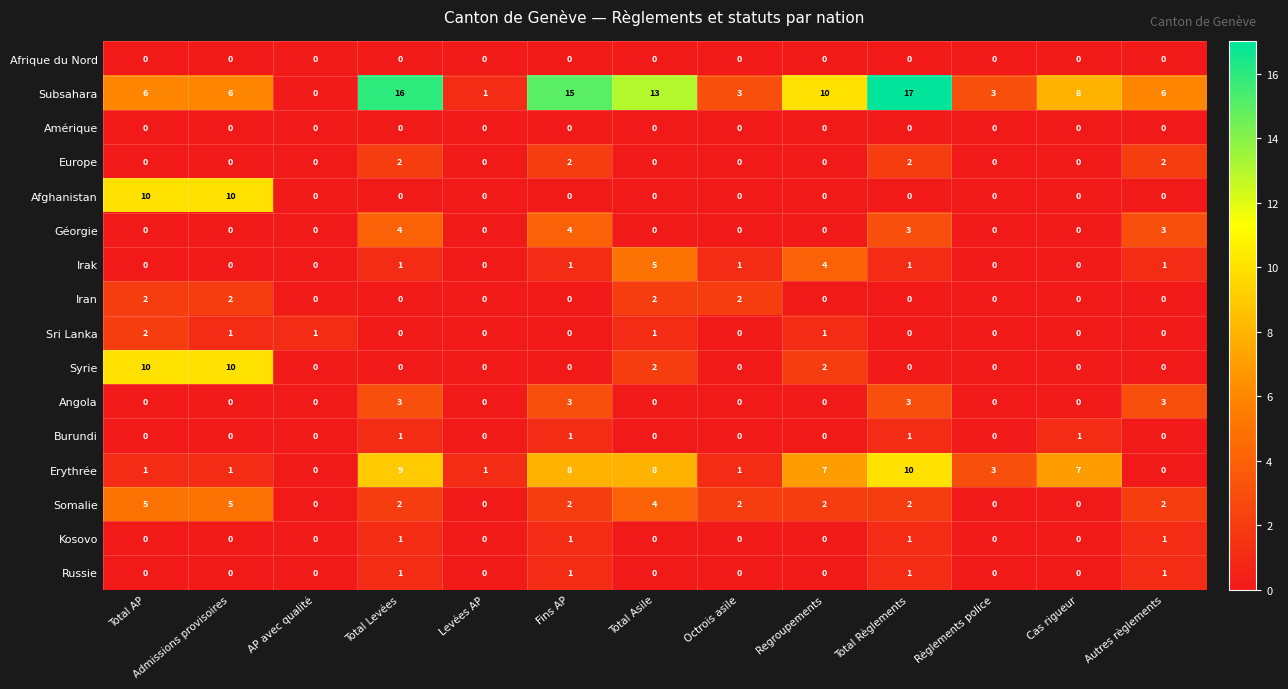

What is the difference between the highest and lowest values at Admissions provisoires?

10